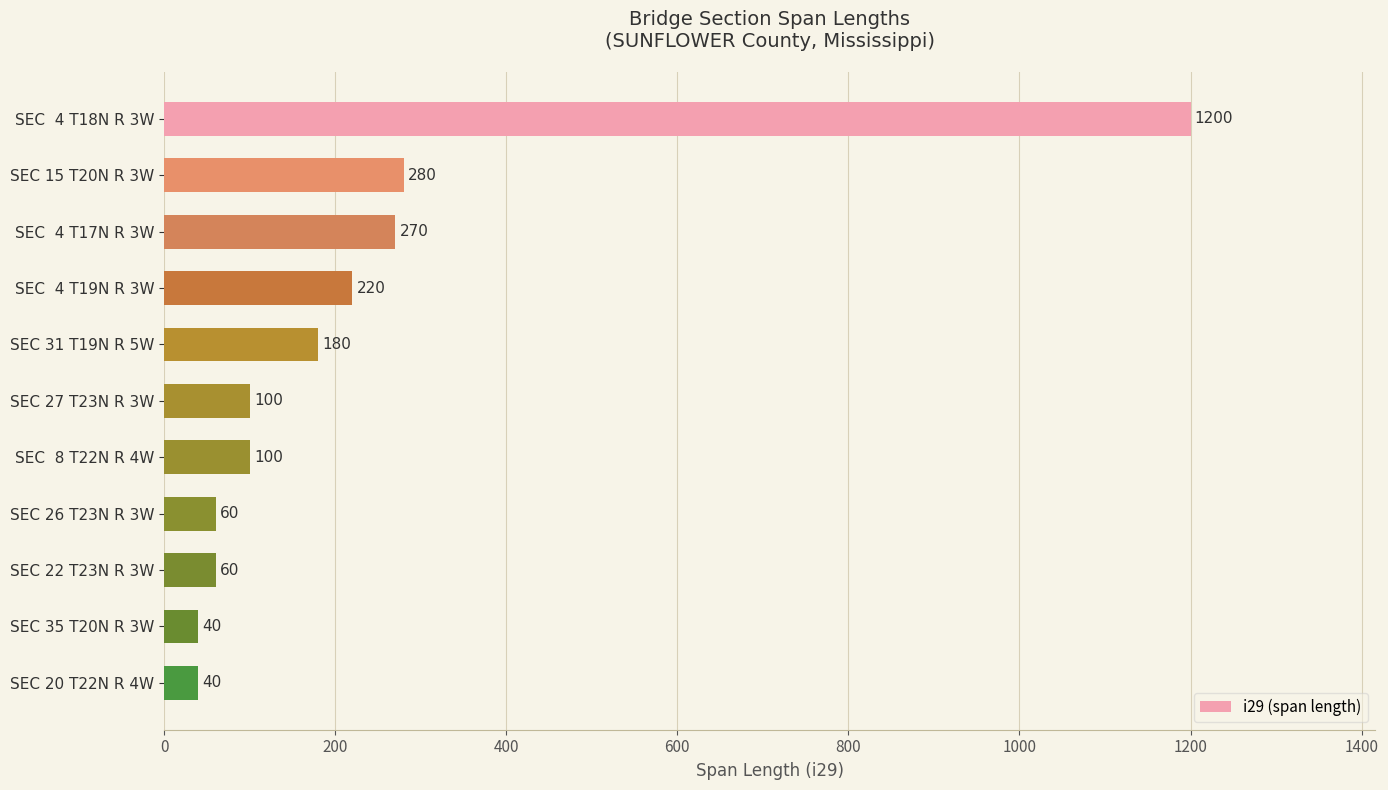

The value at SEC 15 T20N R 3W is 434. True or false?

False